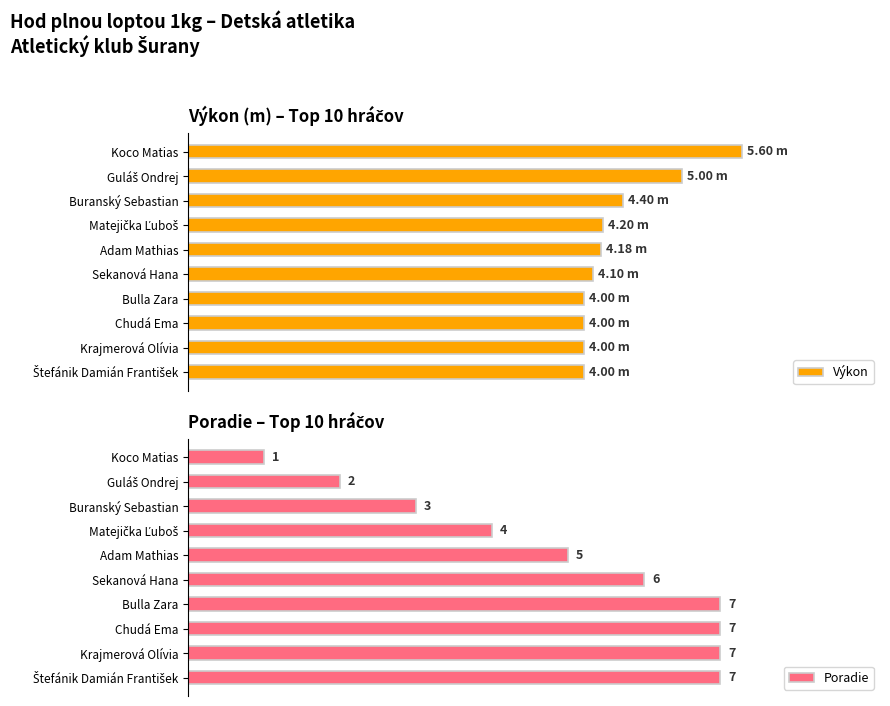

Rank the series by their average value, from highest to lowest.

Poradie, Výkon